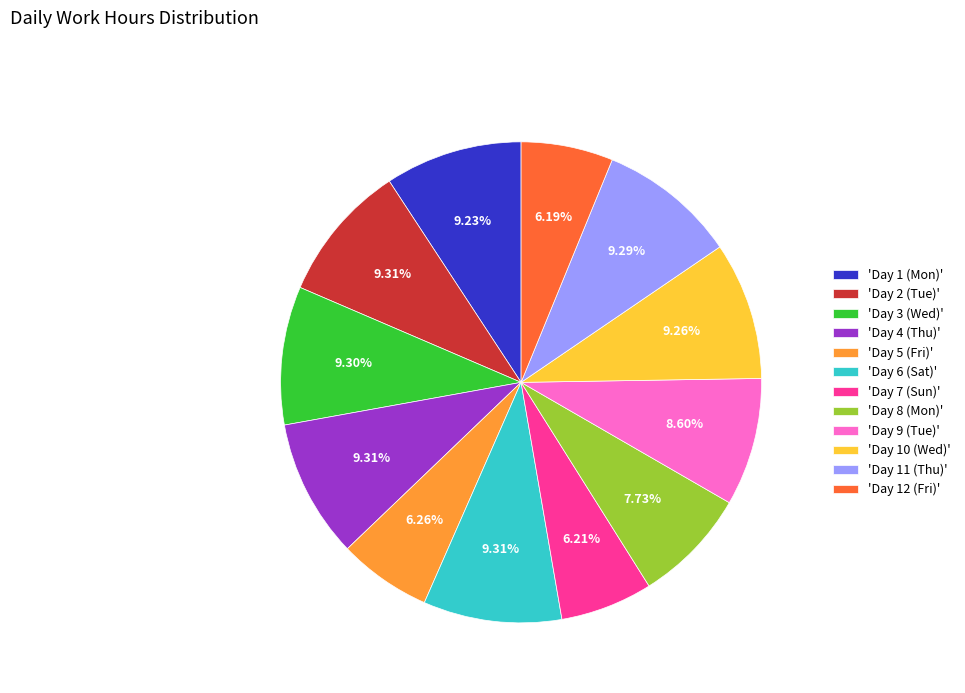

Count the number of slices in the pie.

12